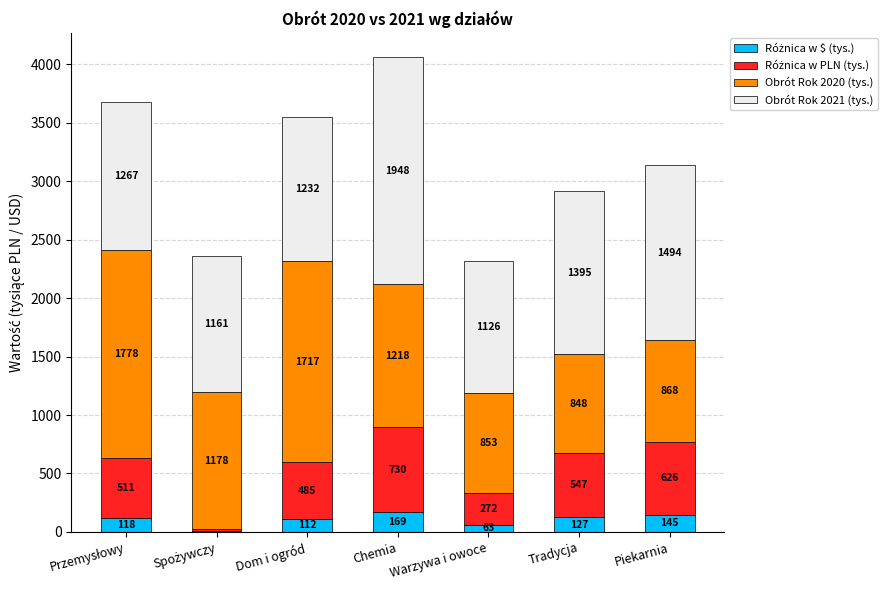

At which category is the sum across all series the highest?

Chemia